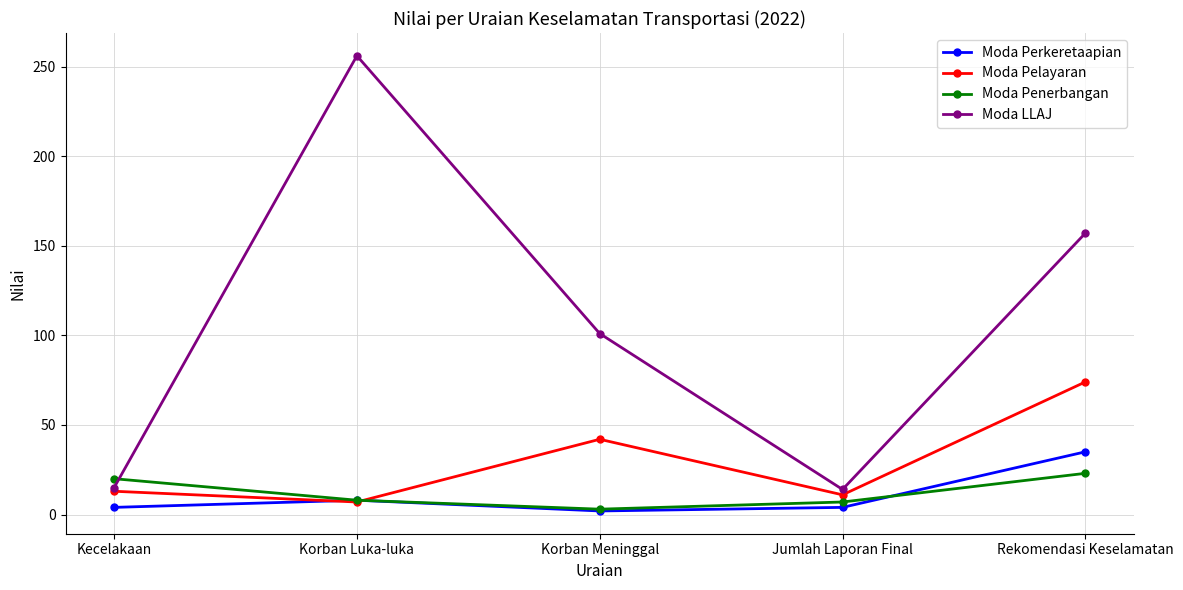

What is the average value of the Moda LLAJ series?

109